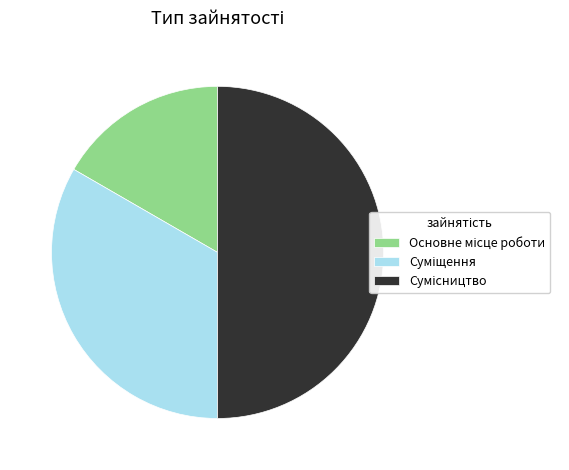

Is the sum of Сумісництво and Основне місце роботи greater than half?

Yes